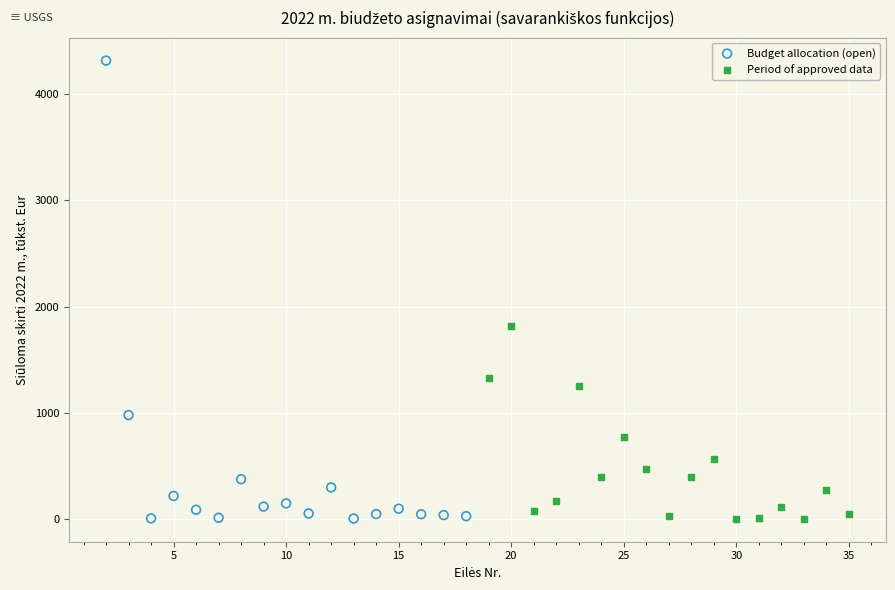

Which series has the widest spread of Y values?

Budget allocation (open)